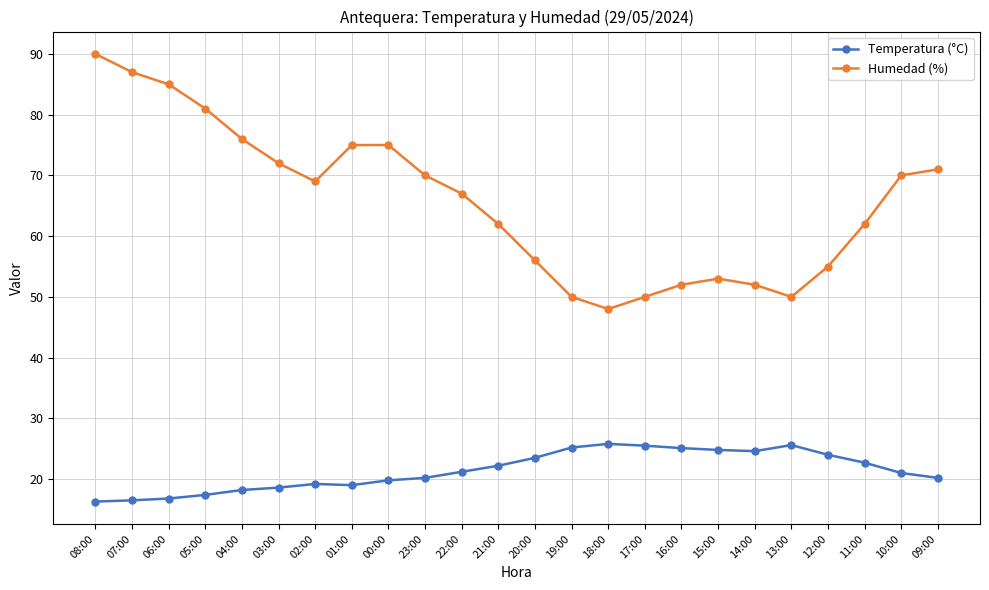

What is the total value across all series at 01:00?

94.0